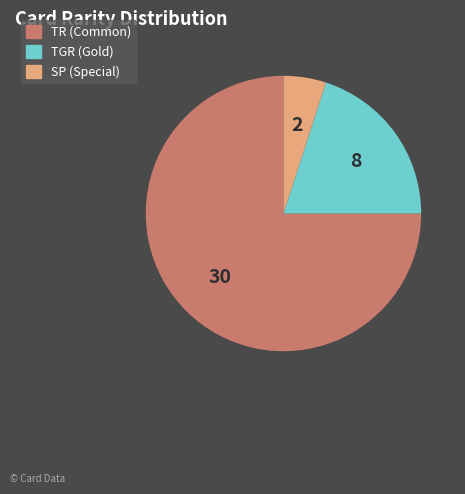

Is the sum of SP and TR greater than half?

Yes